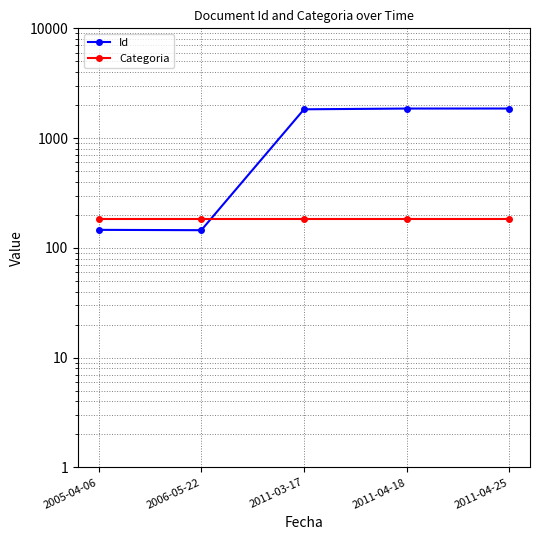

How many data points in Id are less than 1830?

2